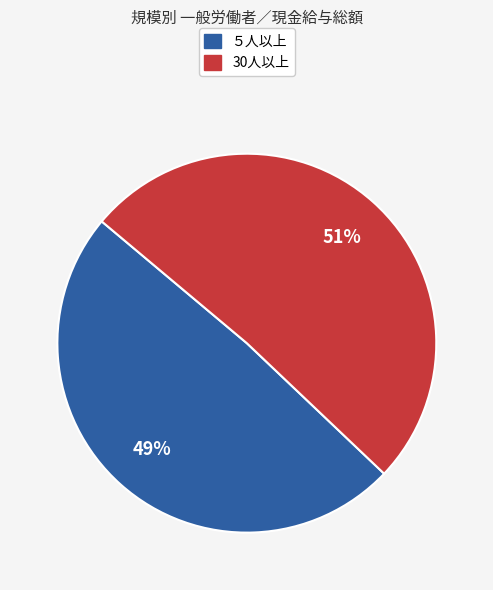

Which slice is the smallest?

５人以上